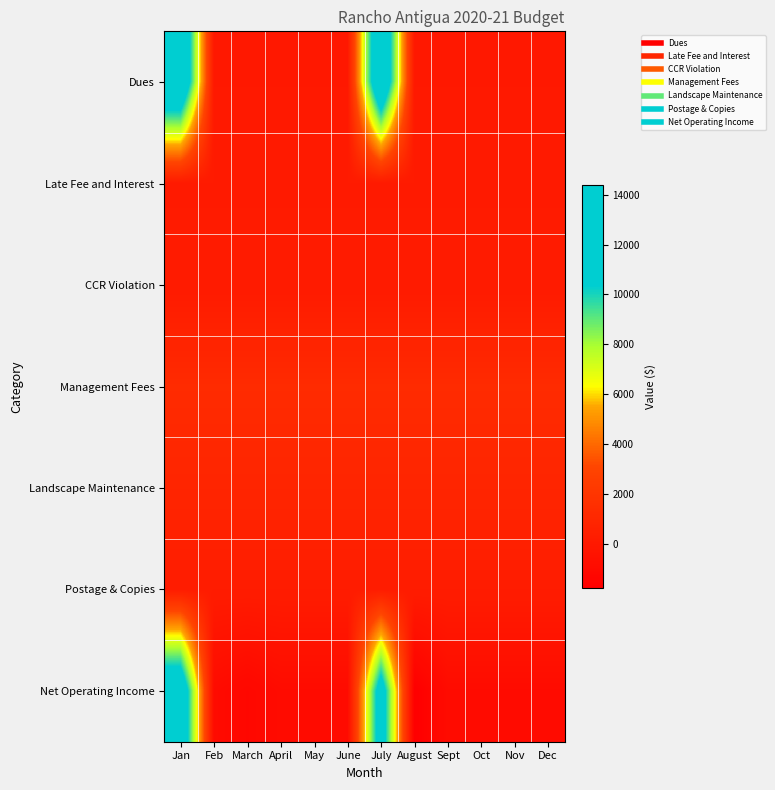

Which has a higher value, Feb or Jan?

Jan